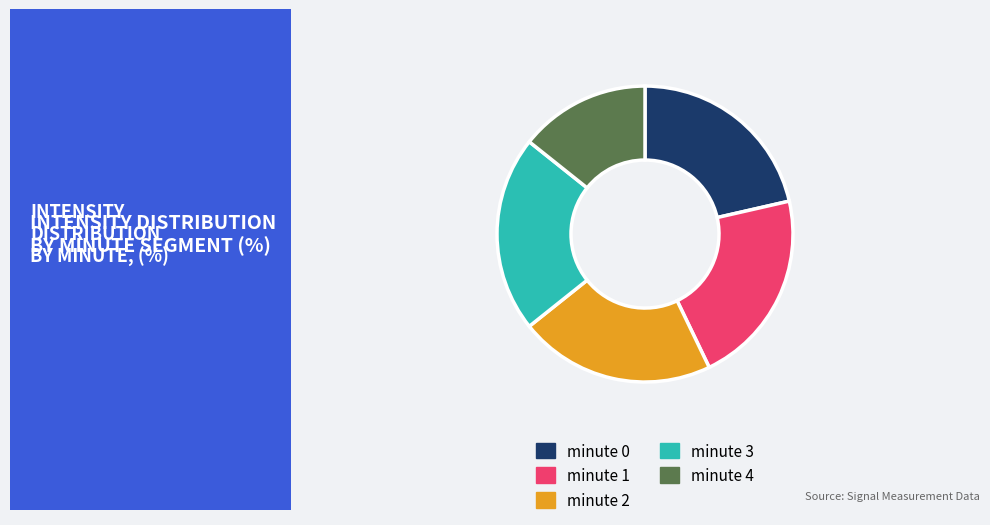

Approximately how many times larger is the value at minute 4 compared to minute 3?

0.7